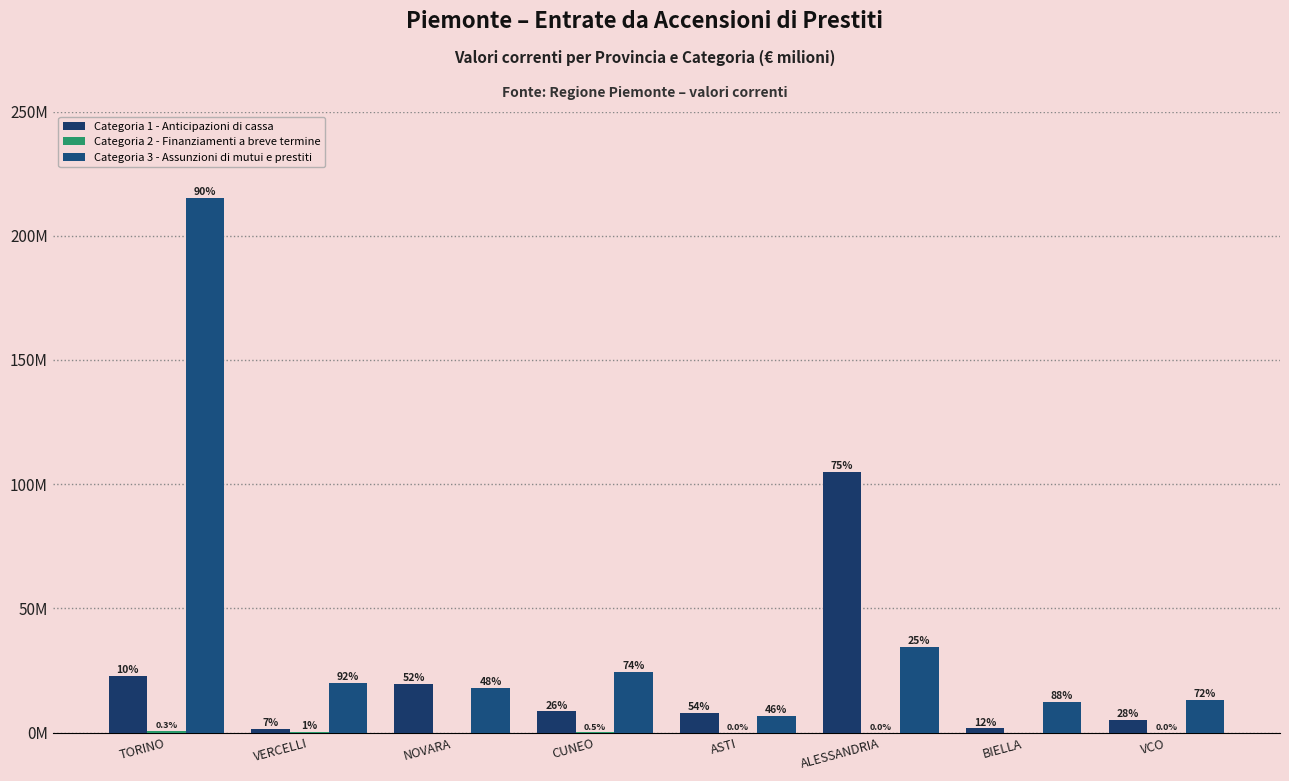

Rank the series by their maximum value, from lowest to highest.

Categoria 2 - Finanziamenti a breve termine, Categoria 1 - Anticipazioni di cassa, Categoria 3 - Assunzioni di mutui e prestiti